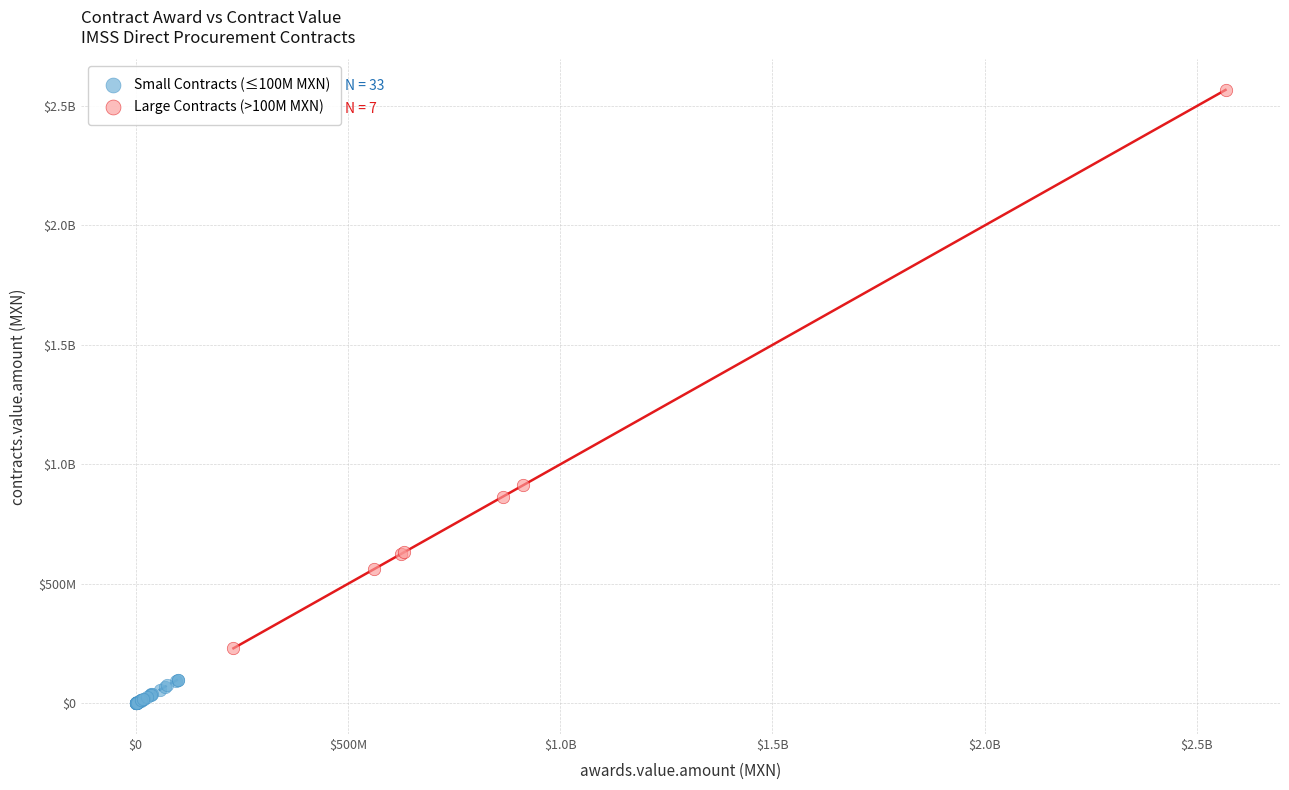

What are all the series names shown in the legend?

Small Contracts (≤100M MXN), Large Contracts (>100M MXN)